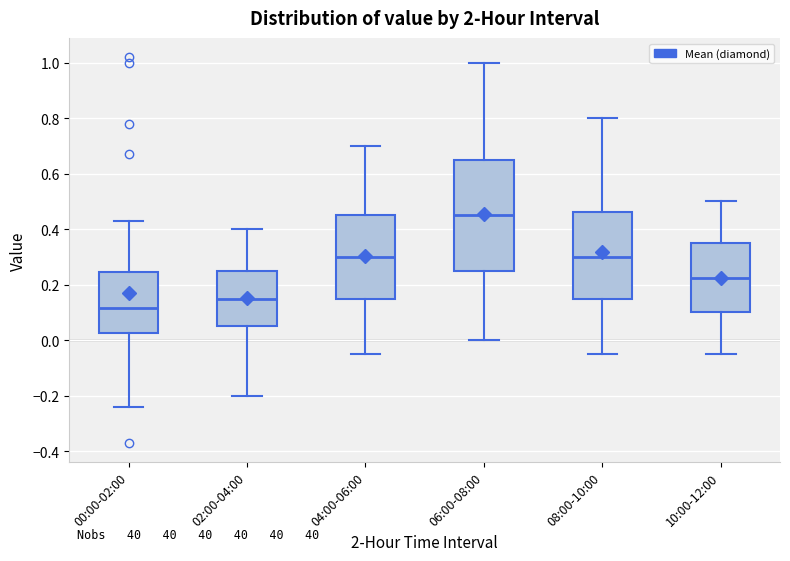

Reading left to right, read every box against the y-axis: the position of its median line, the range the box covers, and the ends of its whiskers. The values are not printed on the chart, so give them approximately, as read against the axis.

00:00-02:00: median 0.12, box 0.02 to 0.24, whiskers -0.24 to 0.44
02:00-04:00: median 0.16, box 0.06 to 0.26, whiskers -0.20 to 0.40
04:00-06:00: median 0.30, box 0.16 to 0.46, whiskers -0.04 to 0.70
06:00-08:00: median 0.46, box 0.26 to 0.66, whiskers 0.00 to 1.00
08:00-10:00: median 0.30, box 0.16 to 0.46, whiskers -0.04 to 0.80
10:00-12:00: median 0.22, box 0.10 to 0.36, whiskers -0.04 to 0.50